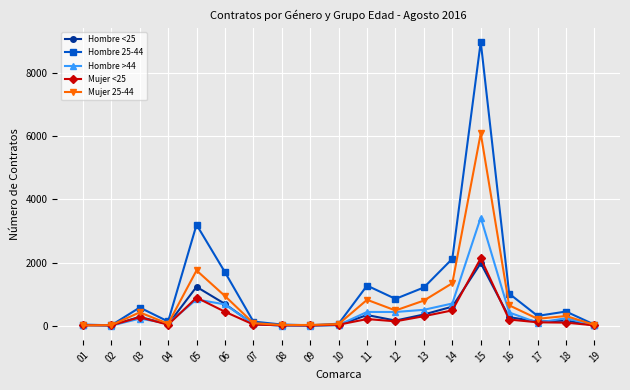

Which series changed the most between 11 and 15?

Hombre 25-44